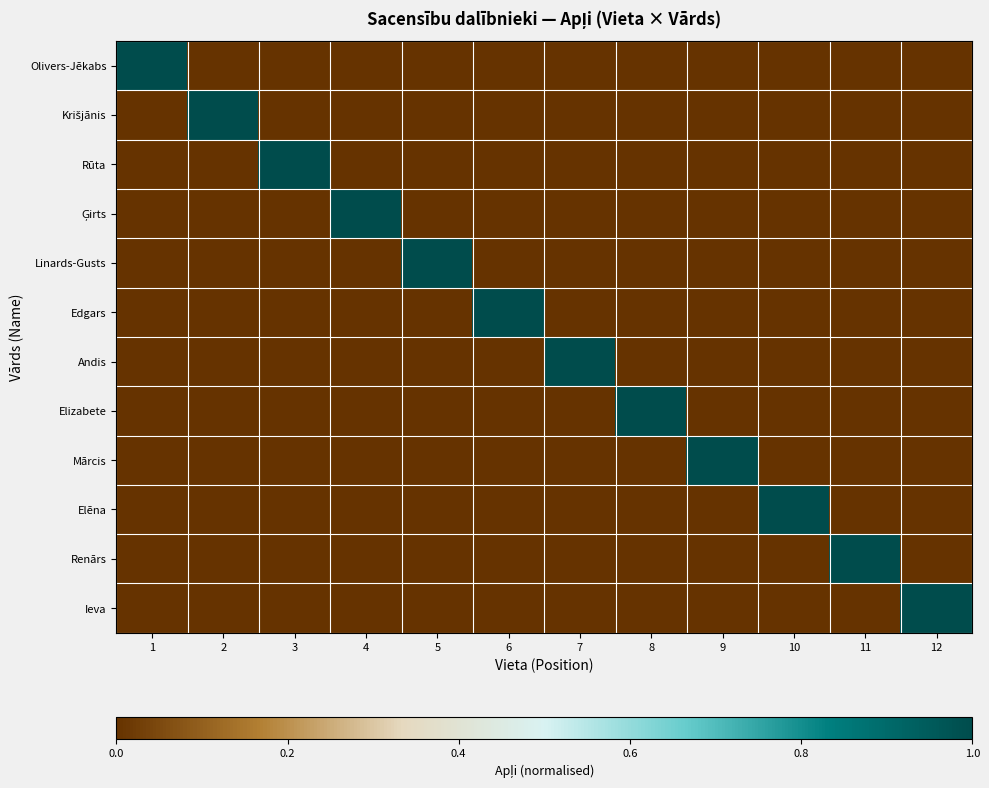

What is the maximum value shown in the chart?

1